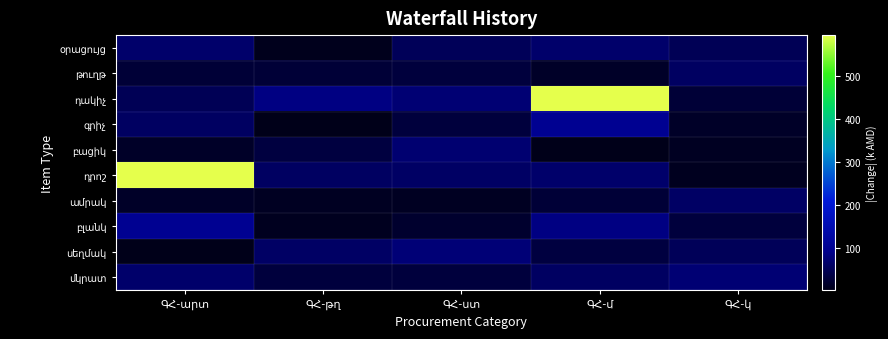

Rank the categories by դրոշ value from lowest to highest.

ԳՀ-կ, ԳՀ-թղ, ԳՀ-ստ, ԳՀ-մ, ԳՀ-արտ